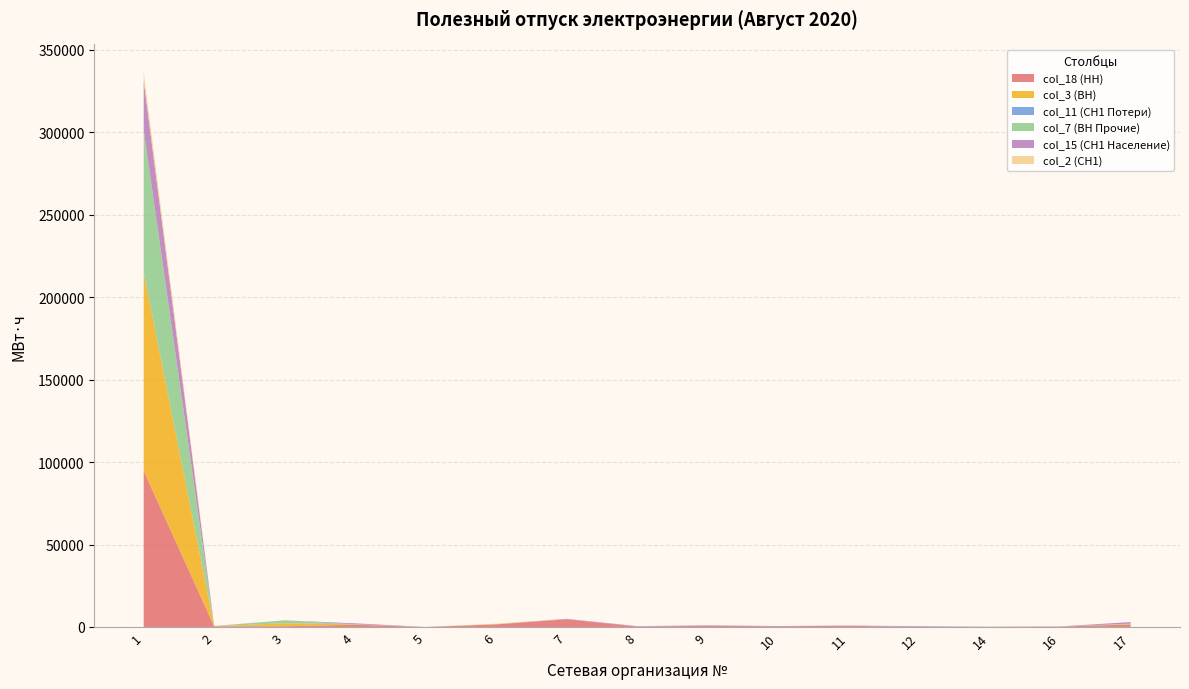

Reading left to right, what are all the values shown in this chart?

col_18 (НН): 94728.8	334.6	423.5	1331.6	1.5	1544.9	4648.0	251.5	637.9	387.4	687.4	37.6	161.1	233.7	1502.7
col_3 (ВН): 120060.4	95.1	1814.5	247.9	0.1	214.0	19.7	0.0	0.0	0.0	5.1	0.0	0.0	0.0	319.3
col_11 (СН1 Потери): 0.0	0.0	0.0	0.0	0.0	0.0	0.0	7.7	10.0	0.0	0.0	0.0	0.0	0.0	0.0
col_7 (ВН Прочие): 86864.4	0.0	1727.7	37.1	0.1	0.0	0.0	0.0	0.0	0.0	0.4	0.0	0.0	0.0	180.6
col_15 (СН1 Население): 29602.5	141.7	52.8	574.3	0.0	0.0	260.9	229.3	303.6	169.1	149.1	430.4	0.0	74.0	975.9
col_2 (СН1): 5248.8	0.0	0.0	0.0	0.0	212.2	0.0	0.0	11.6	0.0	0.0	0.0	0.0	0.0	0.0